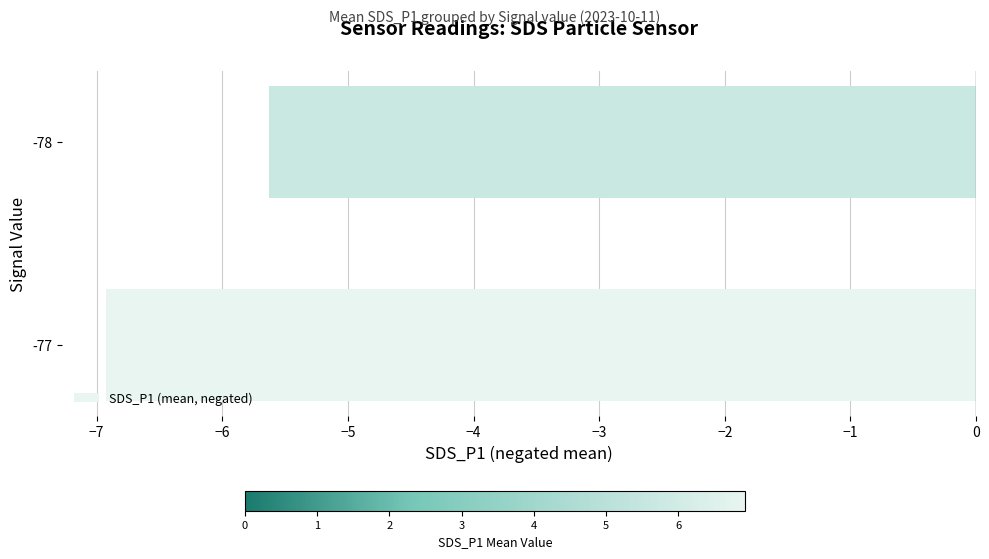

What is the change in value from -77 to -78?

+1.3